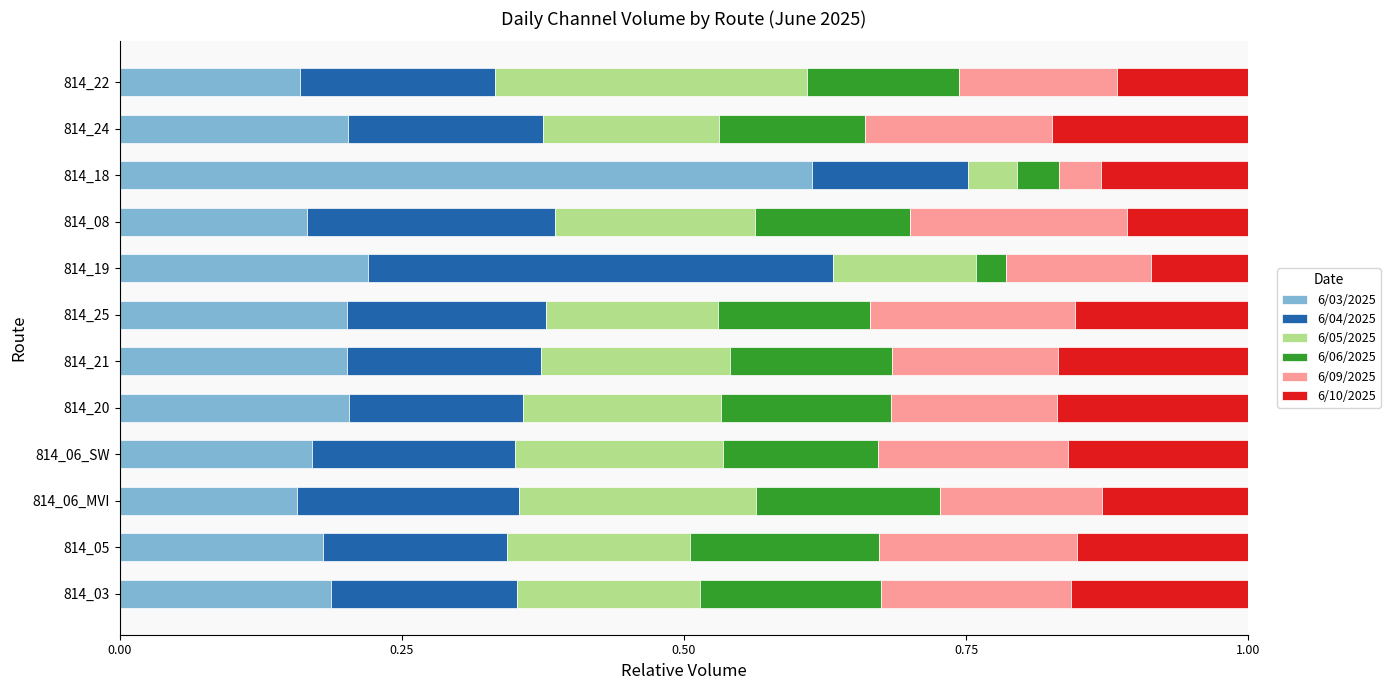

What are all the series names shown in the legend?

6/03/2025, 6/04/2025, 6/05/2025, 6/06/2025, 6/09/2025, 6/10/2025